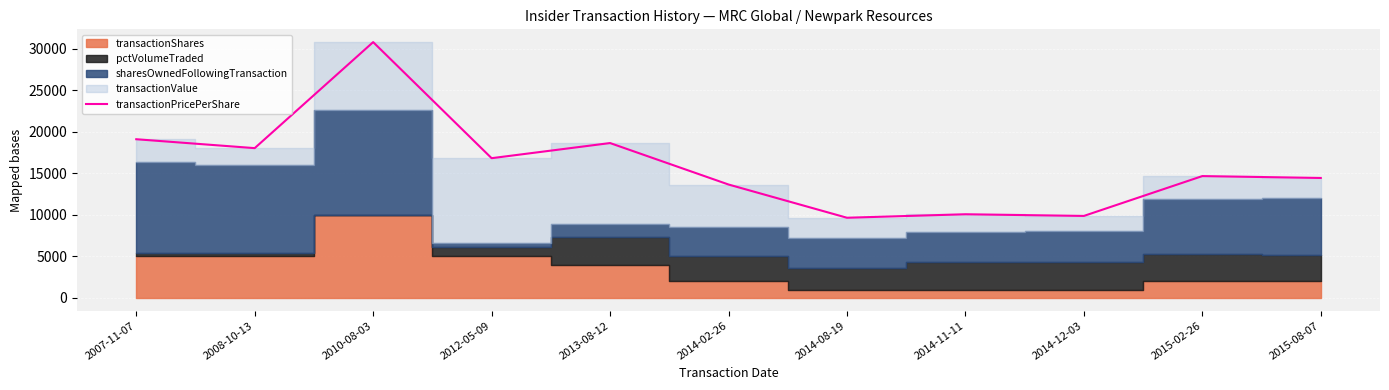

How many points are higher than both their immediate neighbors (excluding endpoints)?

4